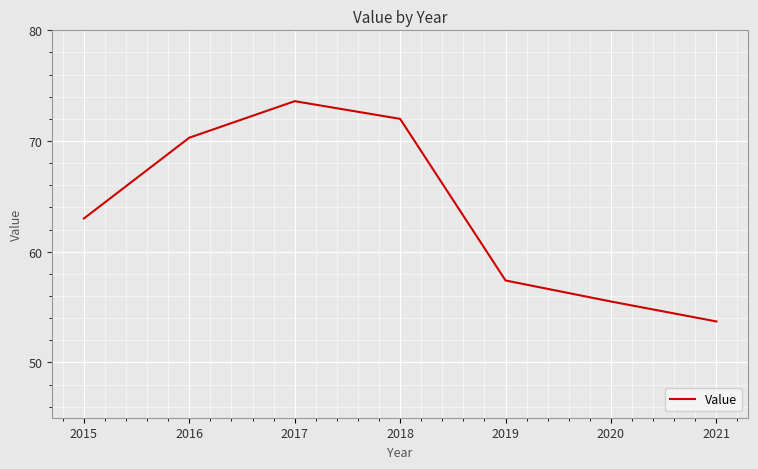

How many values are below 63?

3